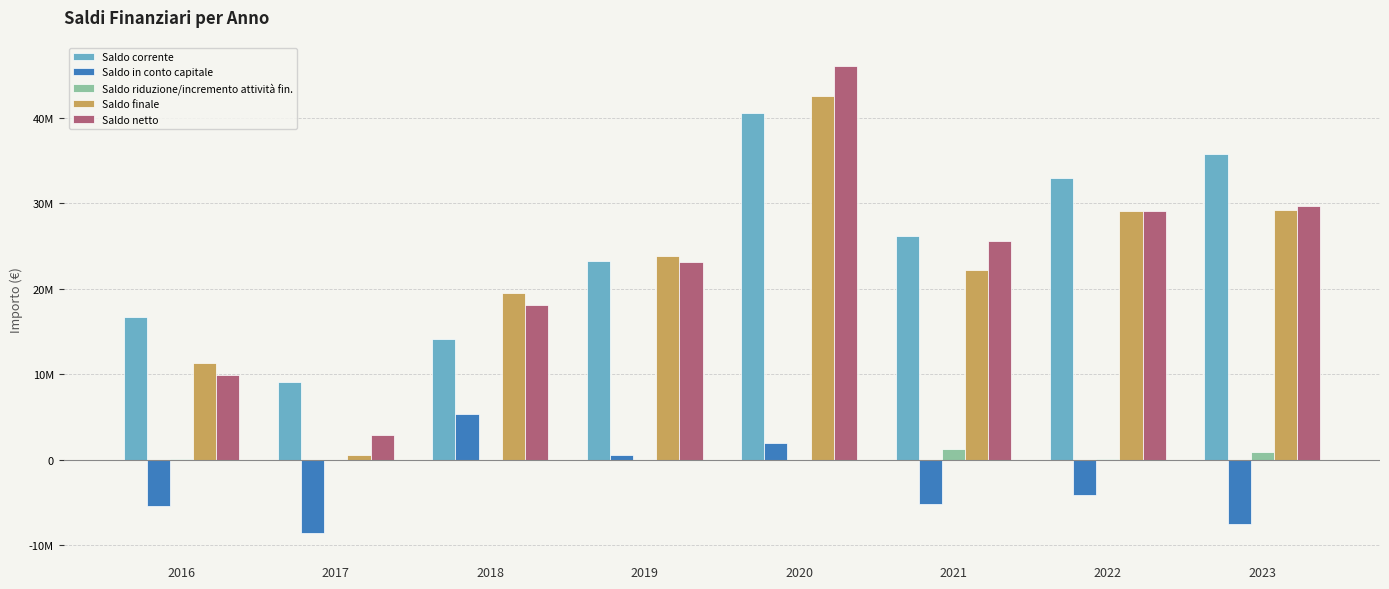

Reading left to right, what are all the values shown in this chart?

Saldo corrente: 2016=16713187.3	2017=9143071.2	2018=14084195.9	2019=23288724.2	2020=40543949.7	2021=26127205.7	2022=32987721.8	2023=35743983.7
Saldo in conto capitale: 2016=-5440221.2	2017=-8551245.0	2018=5386316.2	2019=508108.1	2020=1934467.0	2021=-5156725.6	2022=-4093229.5	2023=-7494445.7
Saldo riduzione/incremento attività fin.: 2016=74900.9	2017=0.0	2018=0.0	2019=11831.5	2020=26432.1	2021=1236046.5	2022=150931.7	2023=907933.3
Saldo finale: 2016=11347867.0	2017=591826.2	2018=19470512.1	2019=23808663.7	2020=42504848.9	2021=22206526.6	2022=29045424.0	2023=29157471.3
Saldo netto: 2016=9869479.2	2017=2851198.7	2018=18149739.0	2019=23146877.7	2020=46070157.2	2021=25554389.1	2022=29137369.2	2023=29661775.1